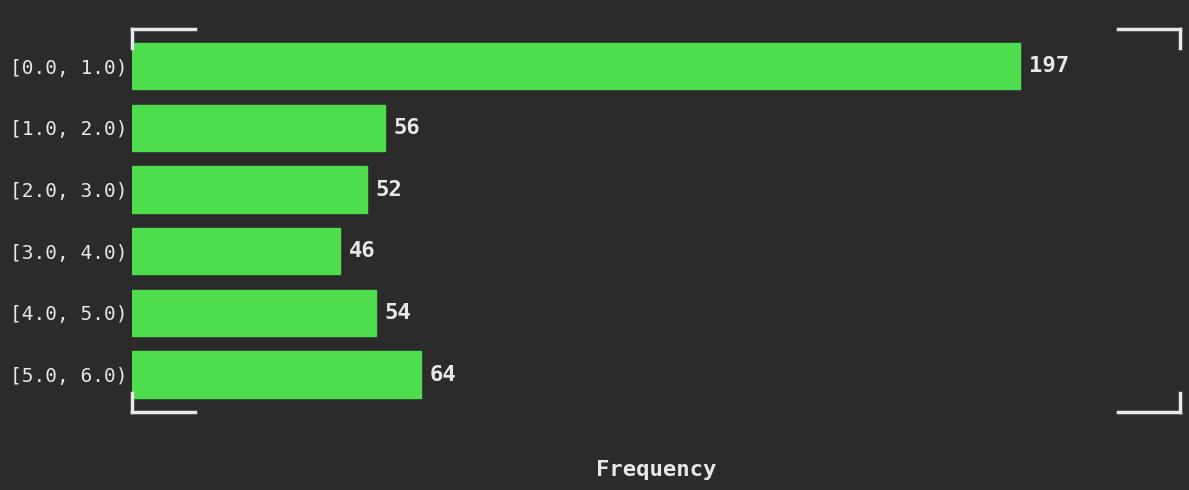

Reading top to bottom, what are all the values shown in this chart?

197	56	52	46	54	64